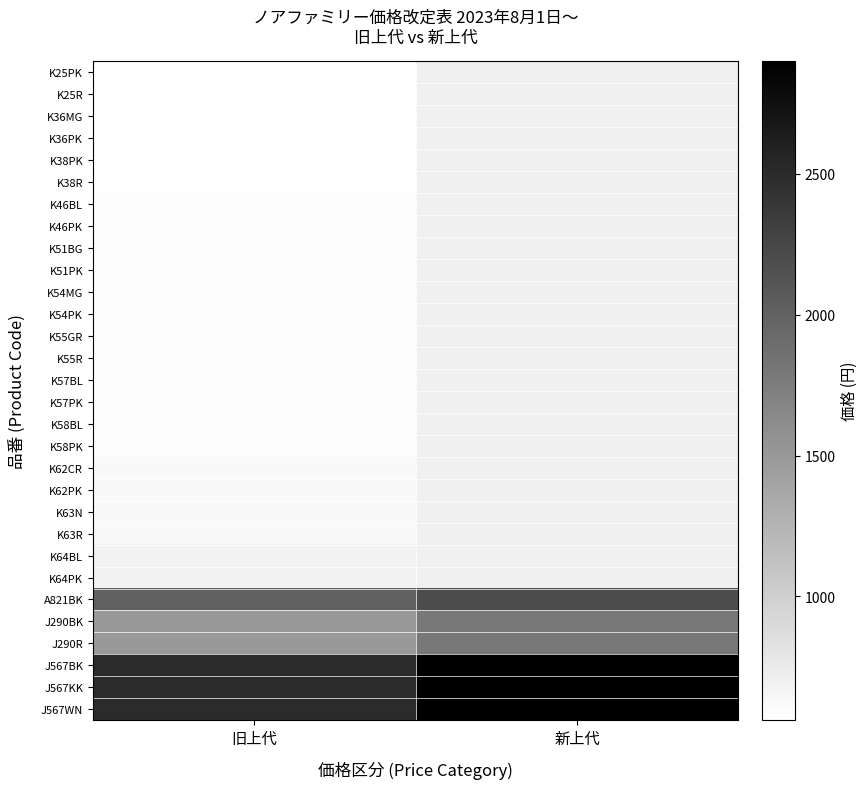

What is the minimum value shown in the chart?

560